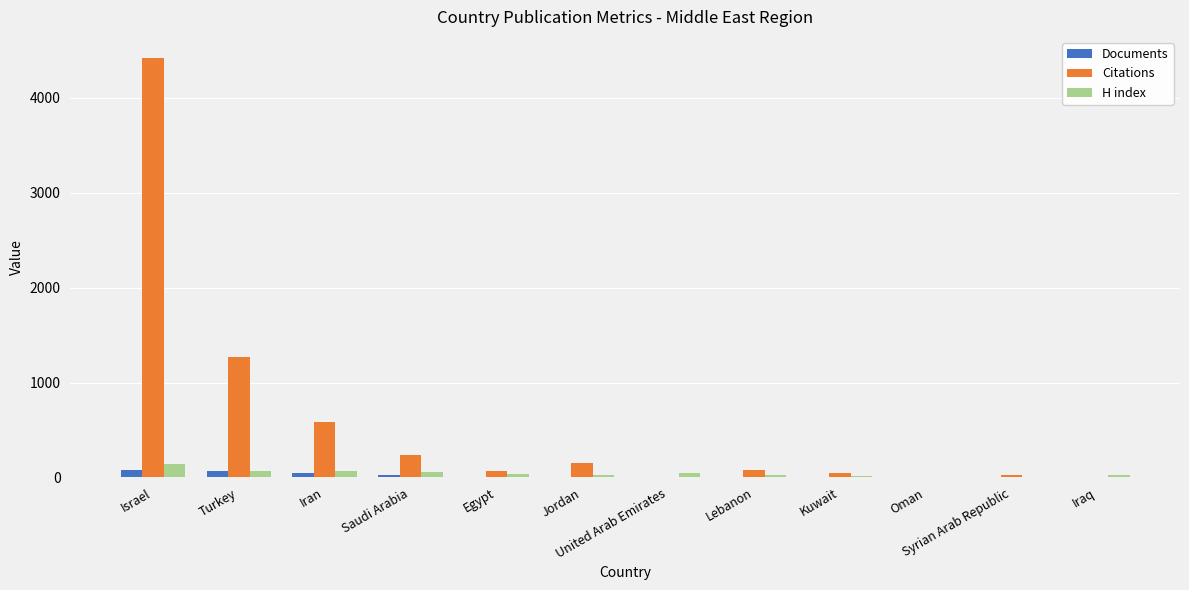

What are all the series names shown in the legend?

Documents, Citations, H index